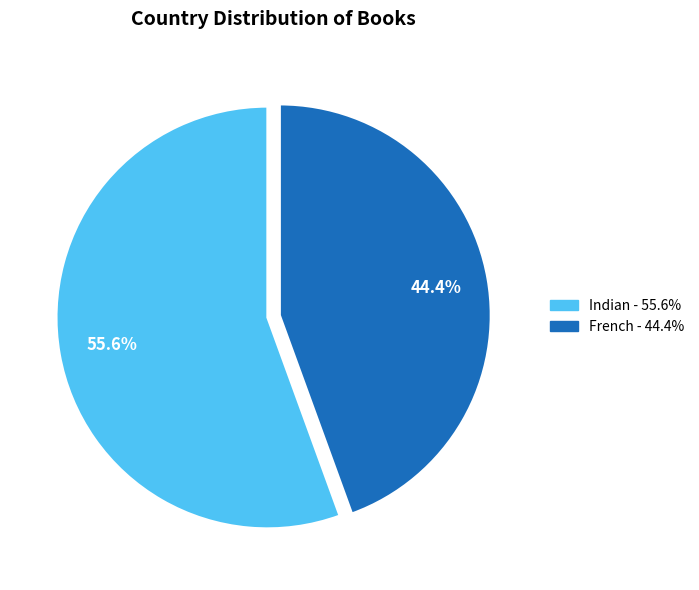

Between French and Indian, which is larger?

Indian